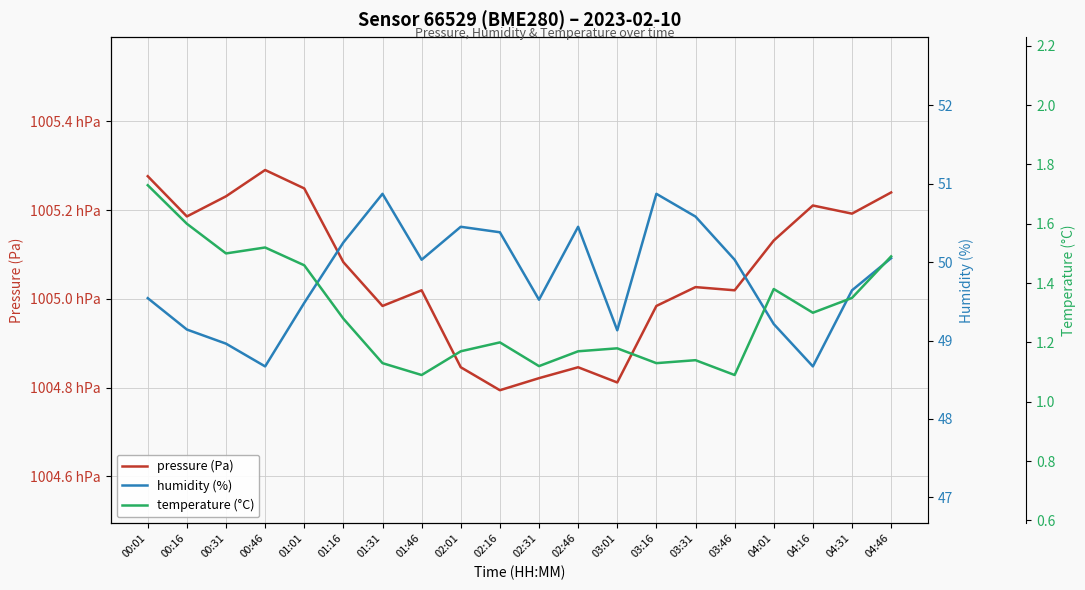

Rank the series at 02:46 from highest to lowest value.

pressure (Pa), humidity (%), temperature (°C)